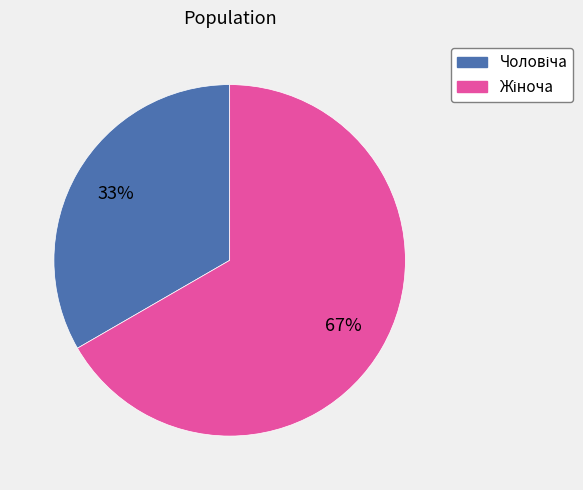

Does any single category account for the majority?

Yes